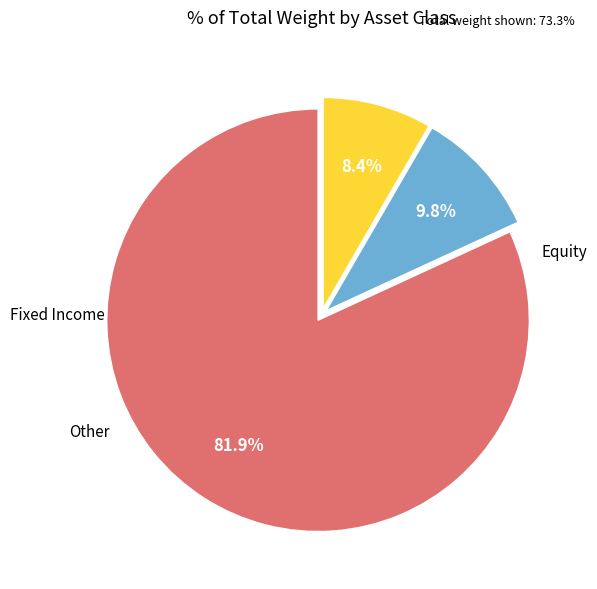

Is there a majority slice in this chart?

Yes